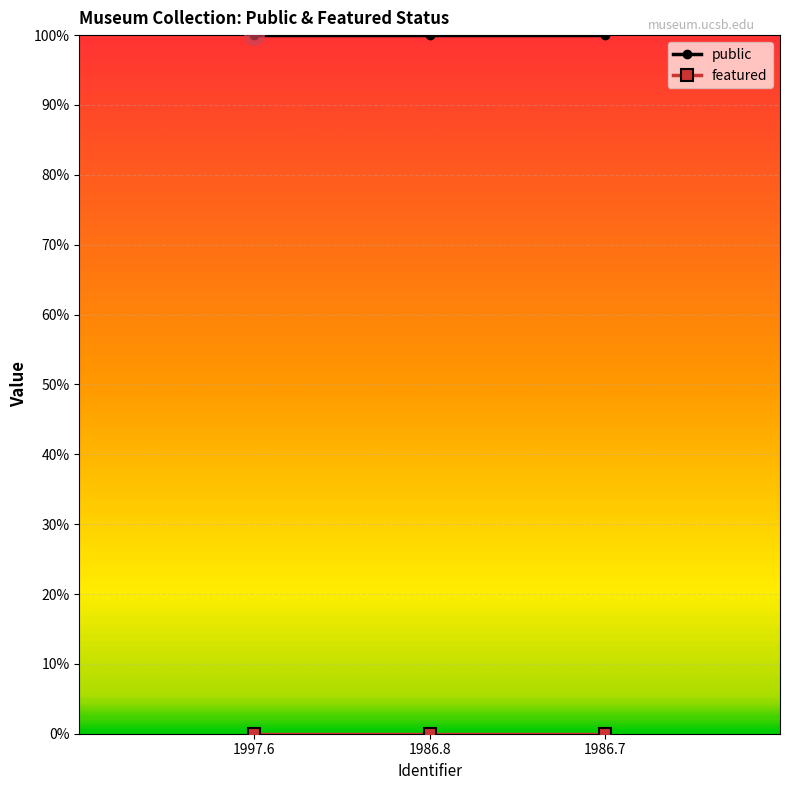

Rank the series by their average value, from lowest to highest.

featured, public